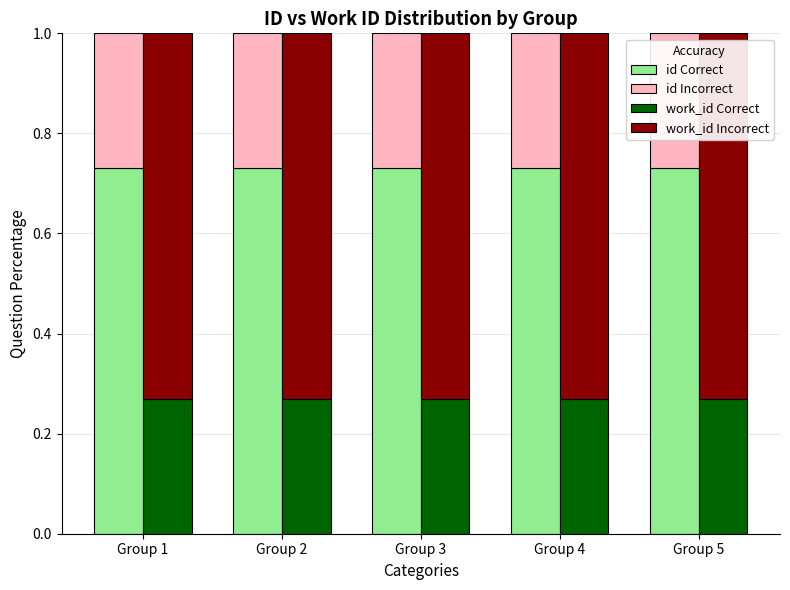

Are the bars grouped side by side (vs. stacked)?

Yes